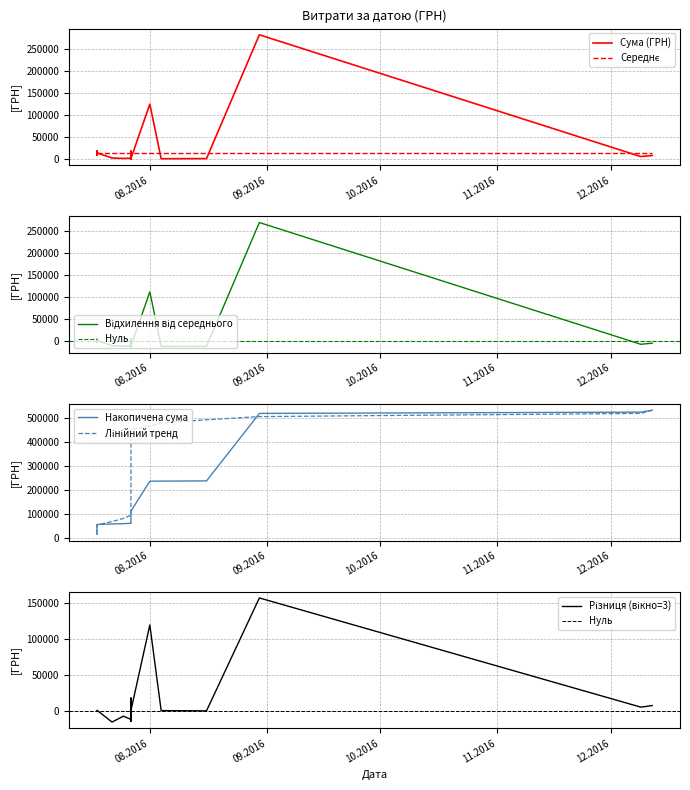

The value at 09.12.2016 is 9252.5. True or false?

False